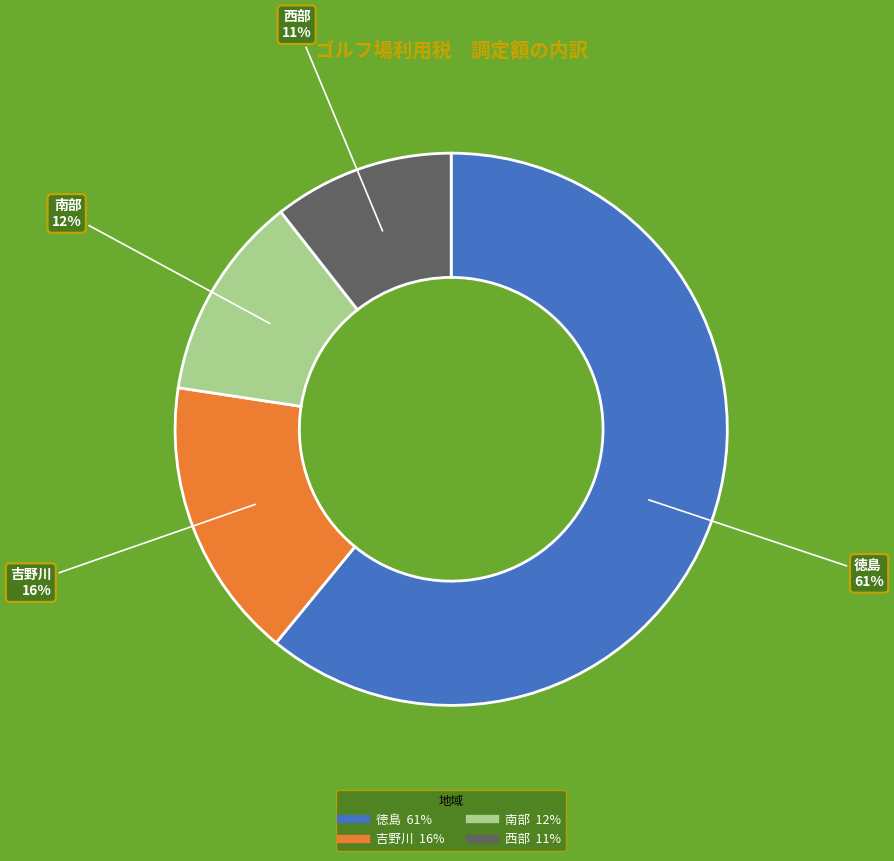

Which has a higher value, 吉野川 or 西部?

吉野川